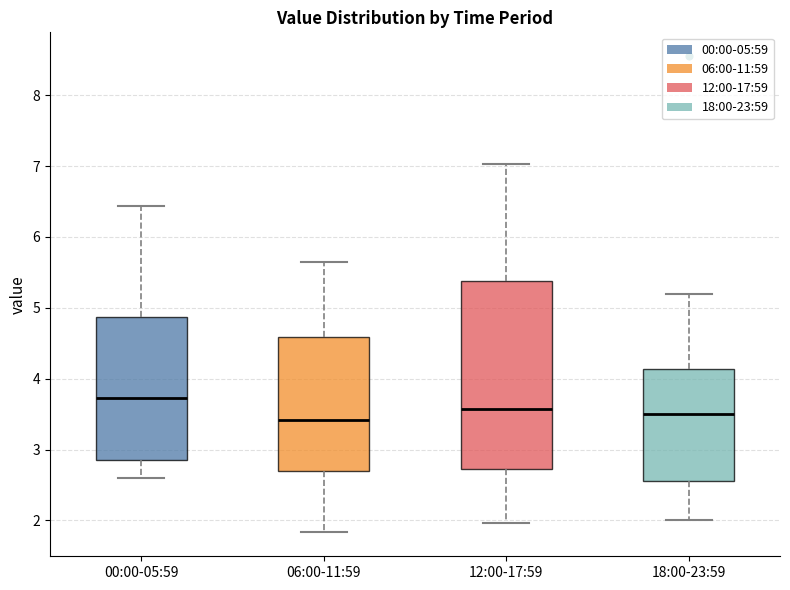

Which box is the tallest, from its lower edge to its upper edge?

12:00-17:59